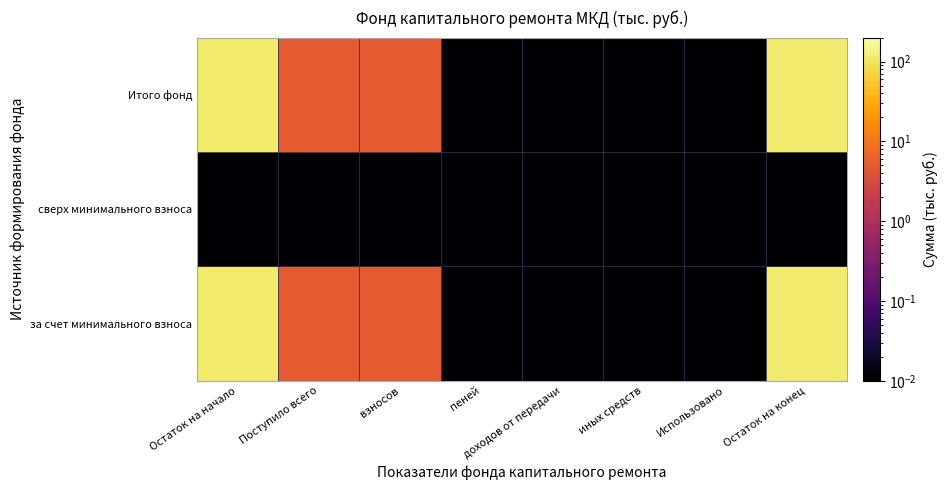

At which label is Итого фонд closest to 57?

Поступило всего